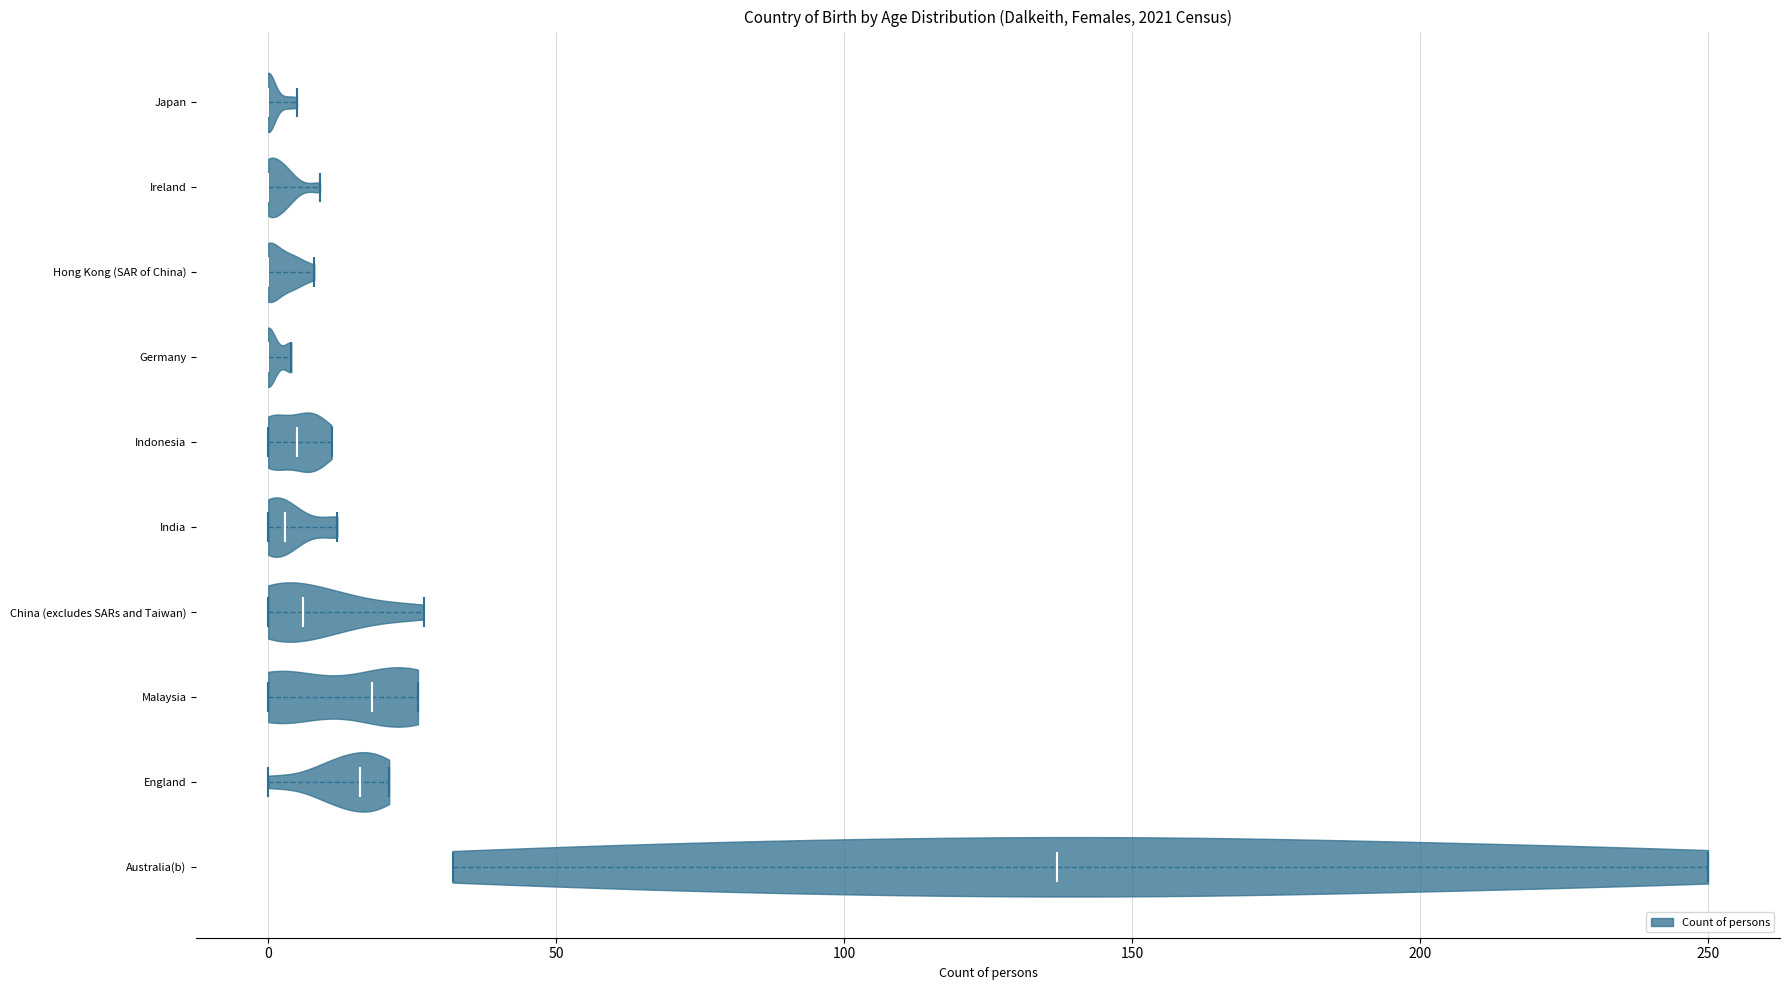

Reading bottom to top, read every violin against the x-axis: where its median line is, and the lowest and highest points it reaches. The values are not printed on the chart, so give them approximately, as read against the axis.

Australia(b): median line 135, lowest point 30, highest point 250
England: median line 15, lowest point 0, highest point 20
Malaysia: median line 20, lowest point 0, highest point 25
China (excludes SARs and Taiwan): median line 5, lowest point 0, highest point 25
India: median line 5, lowest point 0, highest point 10
Indonesia: median line 5, lowest point 0, highest point 10
Germany: median line 0, lowest point 0, highest point 5
Hong Kong (SAR of China): median line 0, lowest point 0, highest point 10
Ireland: median line 0, lowest point 0, highest point 10
Japan: median line 0, lowest point 0, highest point 5